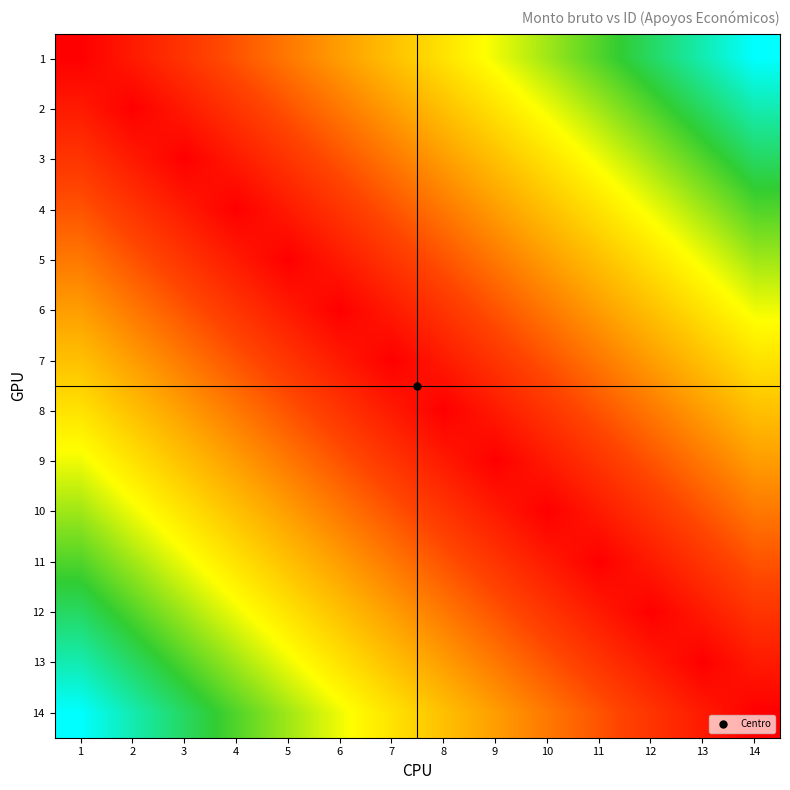

At 9, list the series in order from largest to smallest.

1, 2, 3, 4, 14, 5, 13, 12, 6, 7, 11, 8, 10, 9